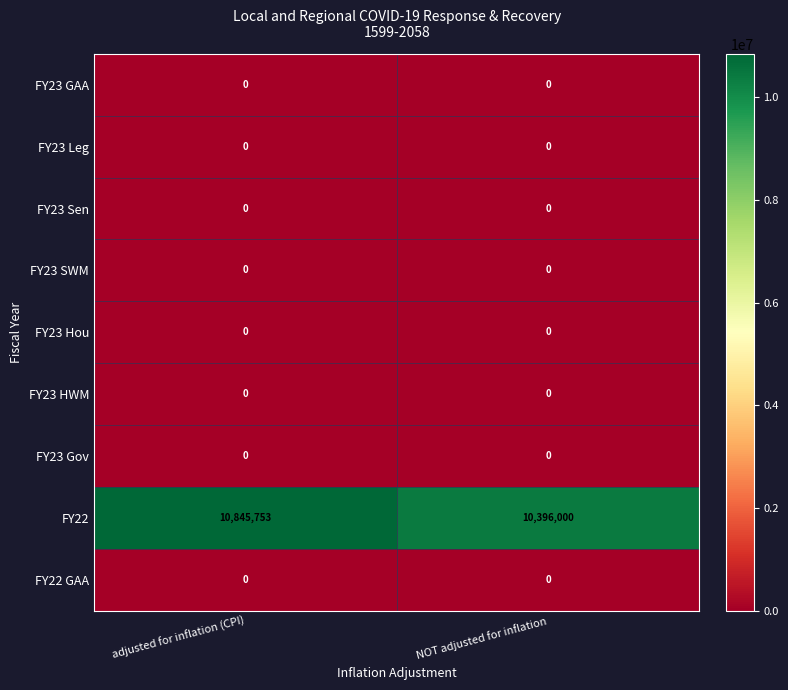

What is the difference between the highest and lowest values at NOT adjusted for inflation?

10396000